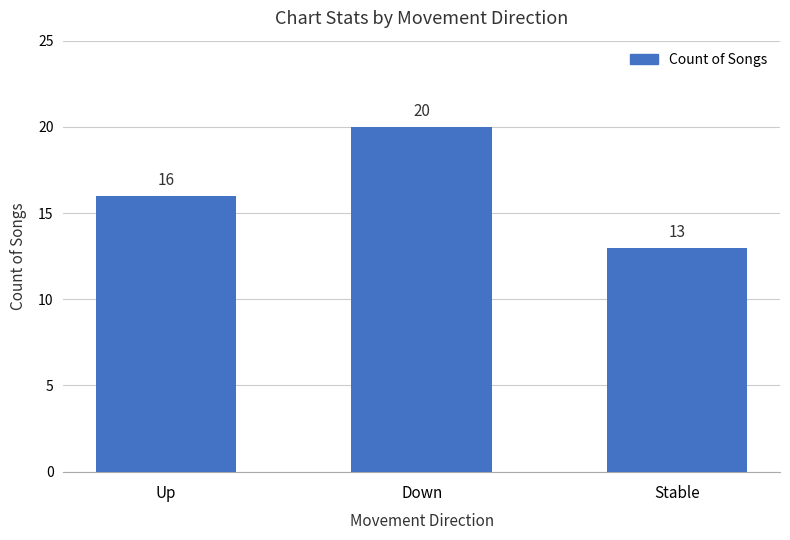

Rank the categories by value from highest to lowest.

Down, Up, Stable